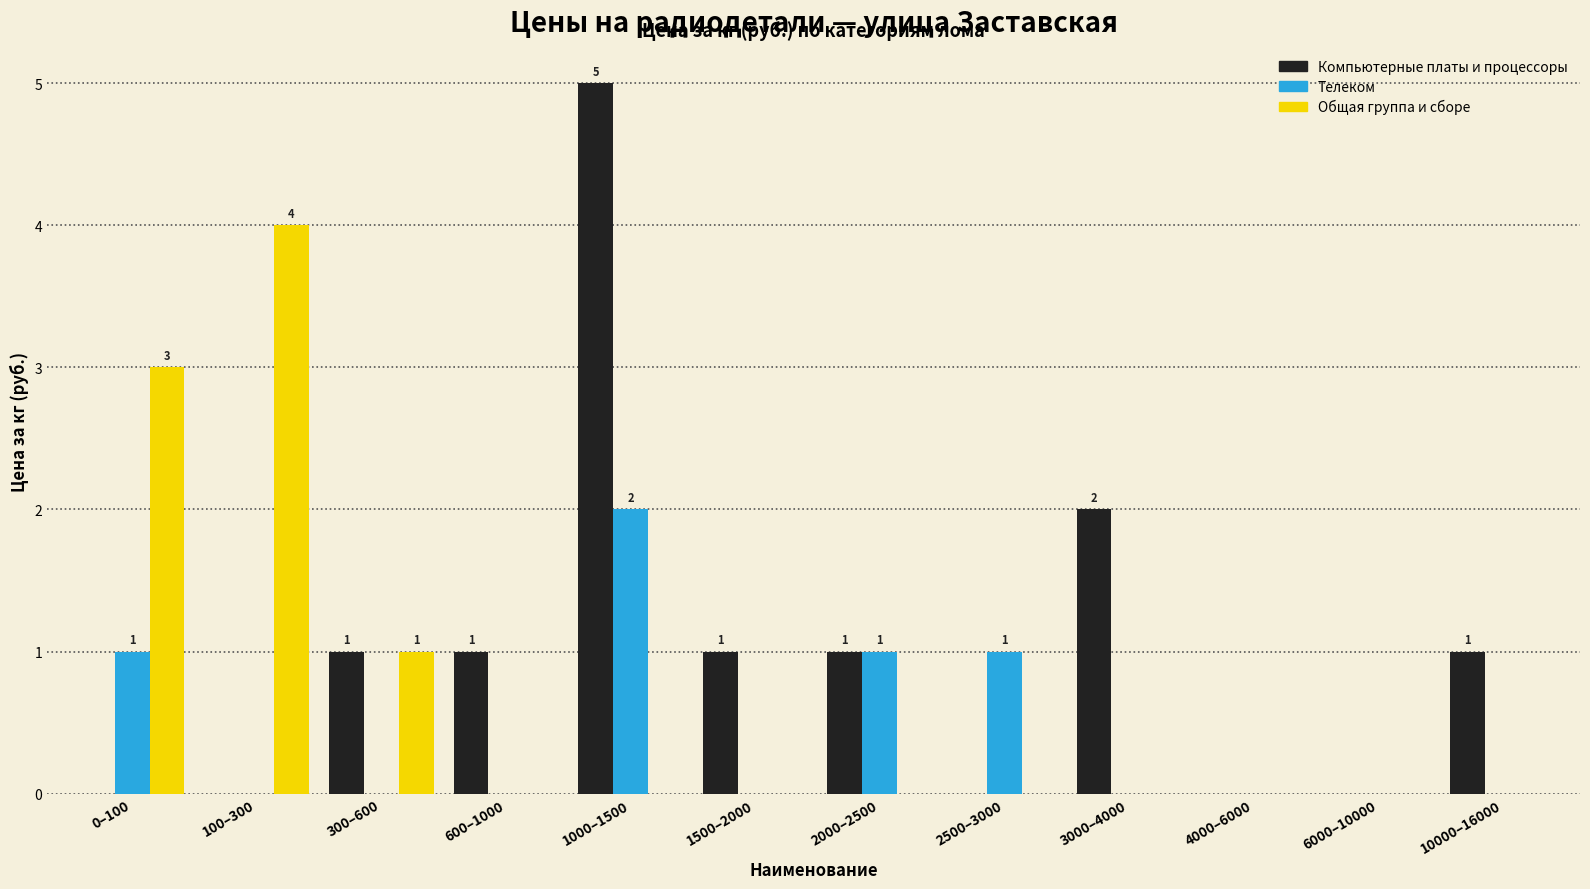

Which series changed the most between 3000–4000 and 10000–16000?

Компьютерные платы и процессоры